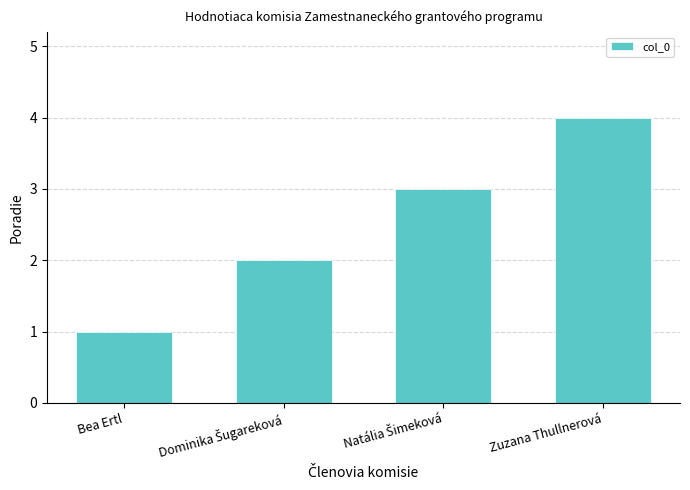

What is the label of the 1st bar from the left?

Bea Ertl